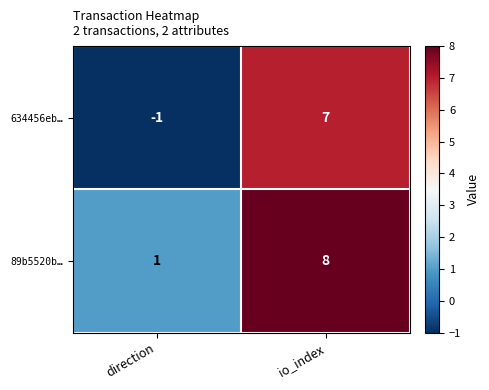

Reading left to right, list all the values displayed in this chart.

634456eb…: direction=-1	io_index=7
89b5520b…: direction=1	io_index=8